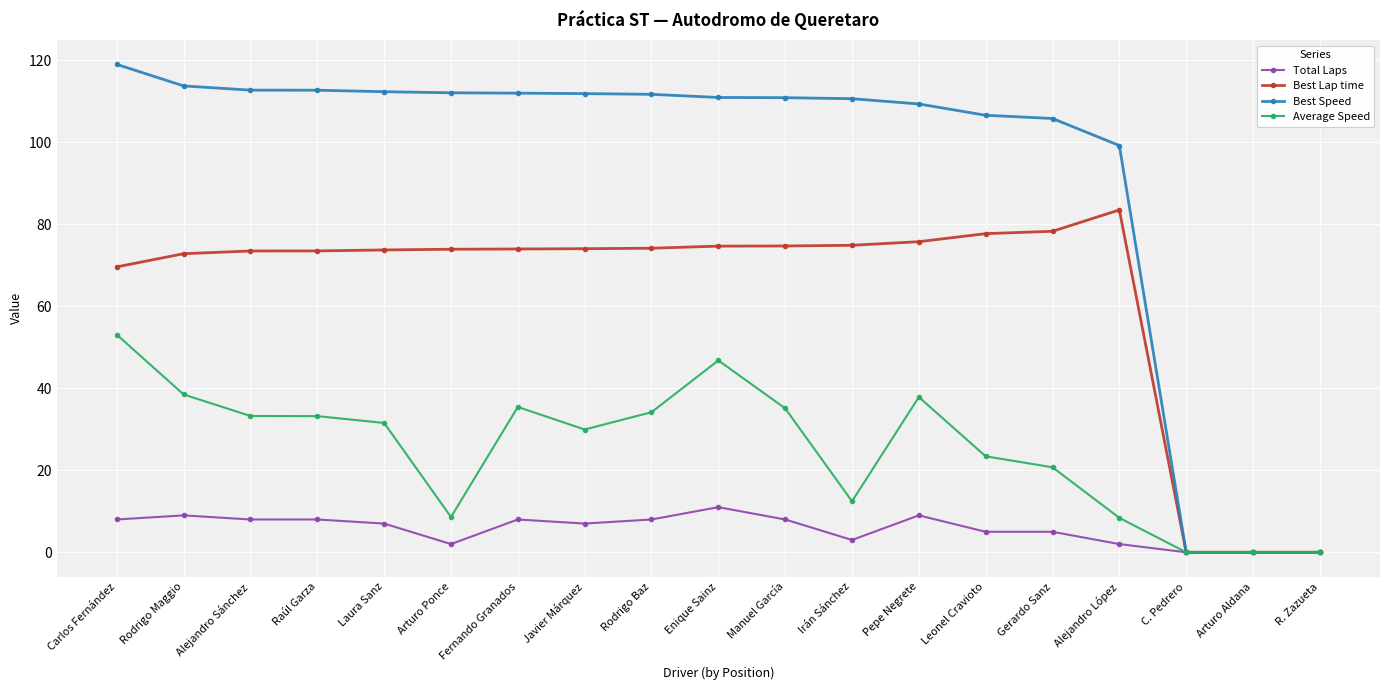

What are all the series names shown in the legend?

Total Laps, Best Lap time, Best Speed, Average Speed